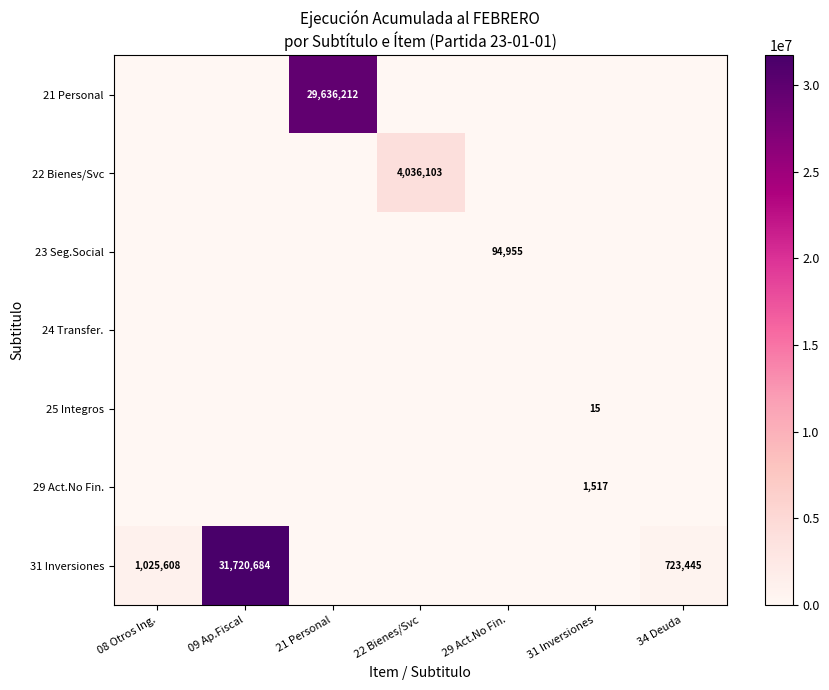

Between 31 Inversiones and 22 Bienes/Svc, which is larger?

31 Inversiones